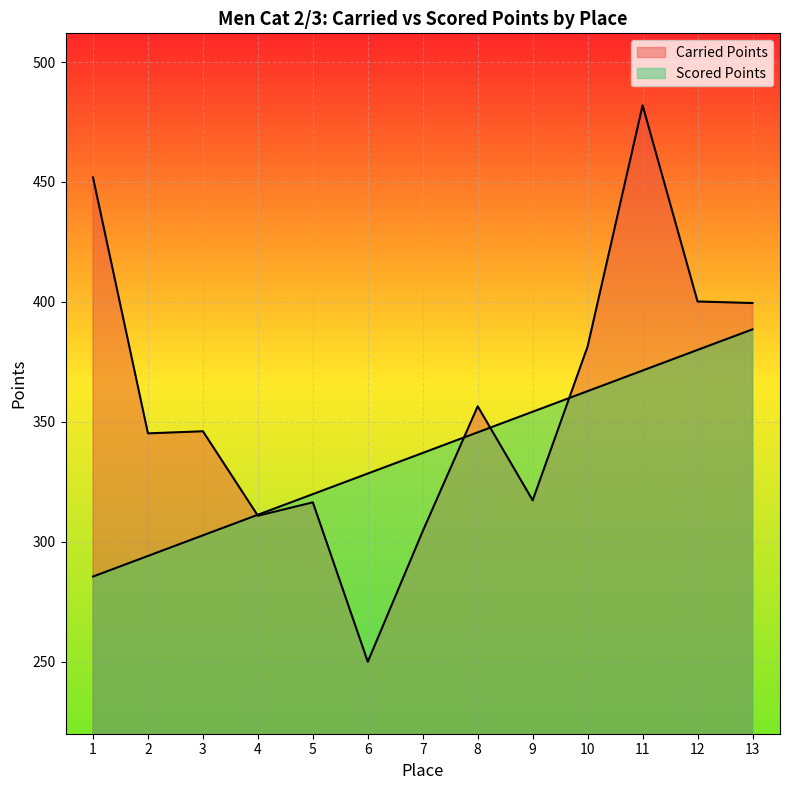

What is the total value across all series at 3?

648.8